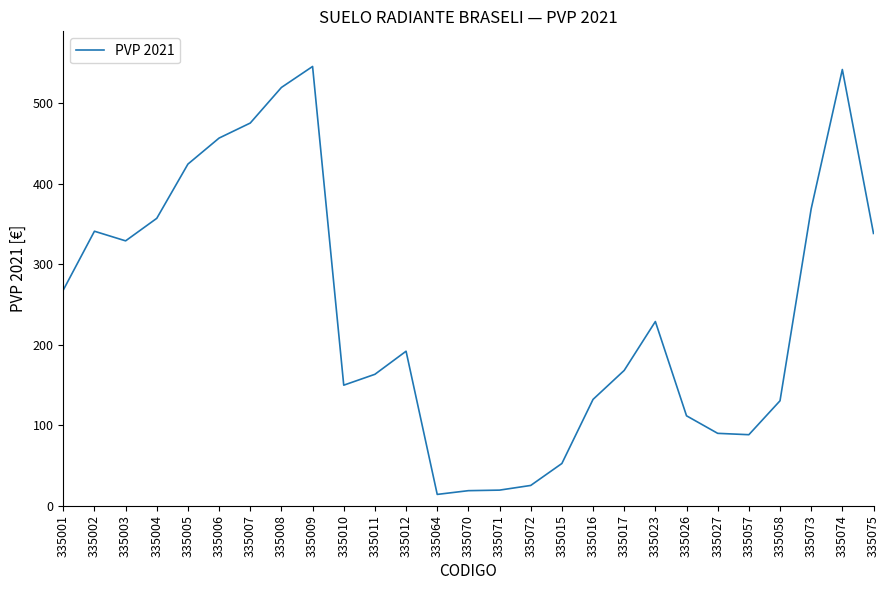

At which label does the data first exceed 192?

335001